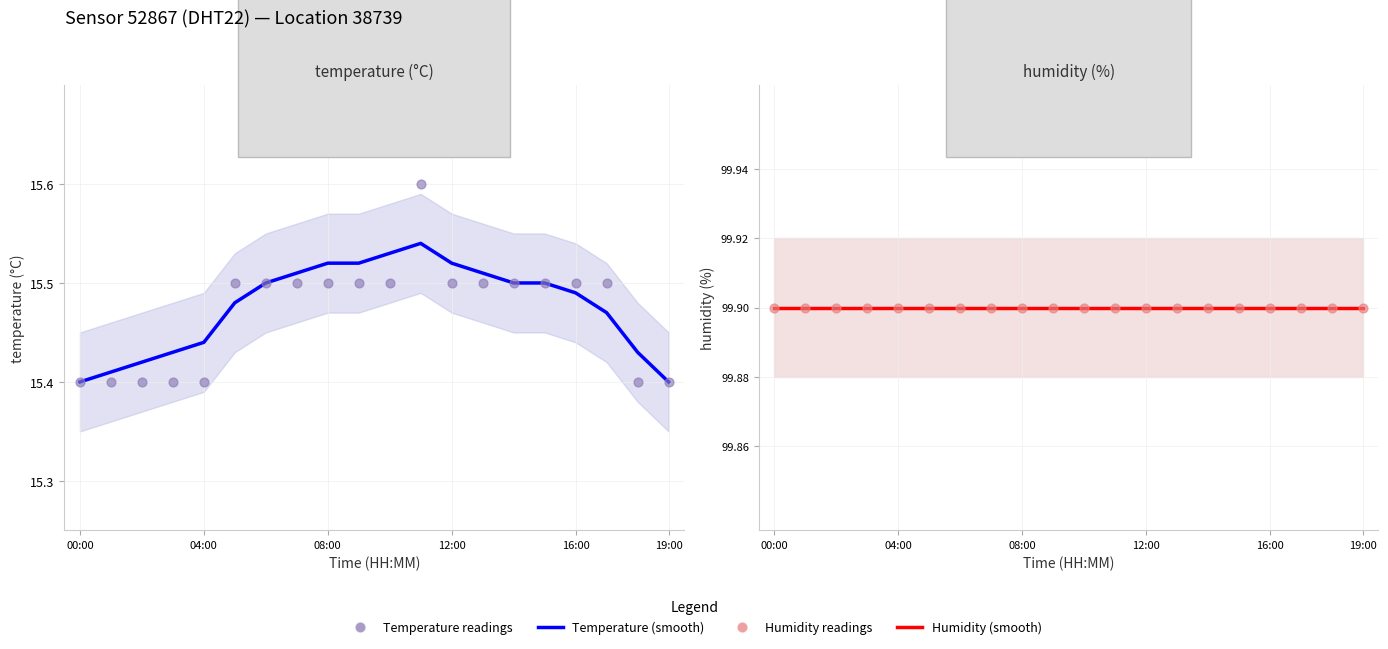

At how many categories does at least one series exceed 15?

20